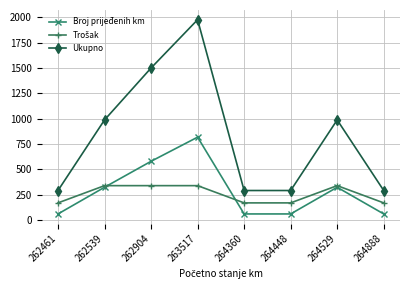

What is the value of the Broj prijeđenih km point at the 4th from the left?

818